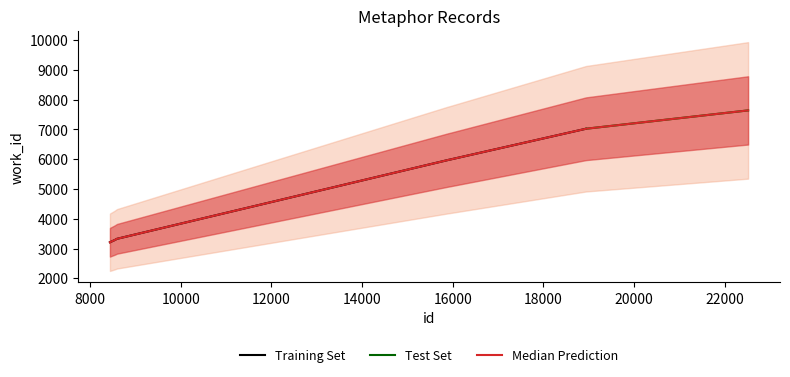

Is it true that the value at 22513 is 11562?

False